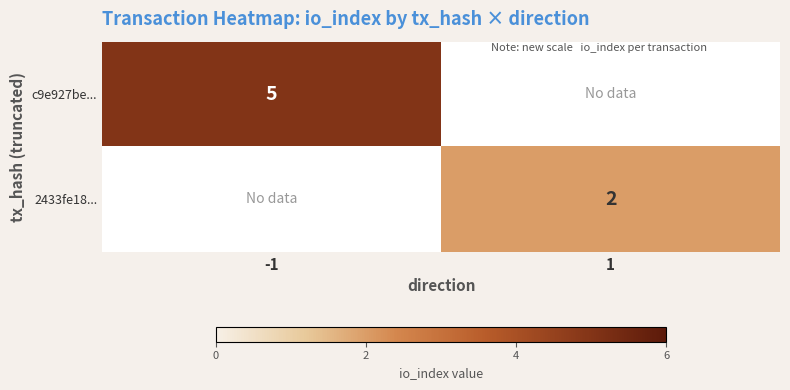

Is the value of c9e927be... at -1 greater than the value of 2433fe18... at 1?

Yes